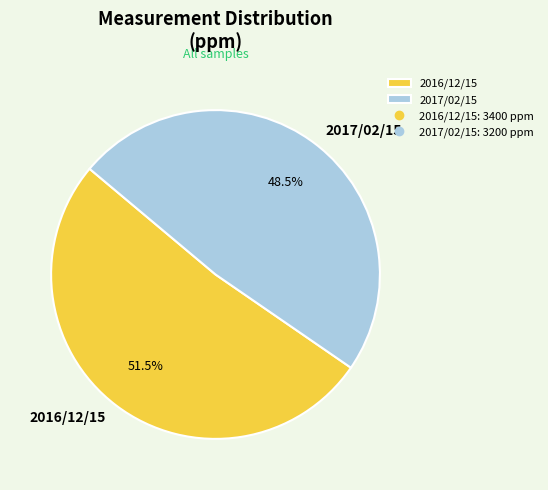

What is the largest slice in the pie chart?

2016/12/15